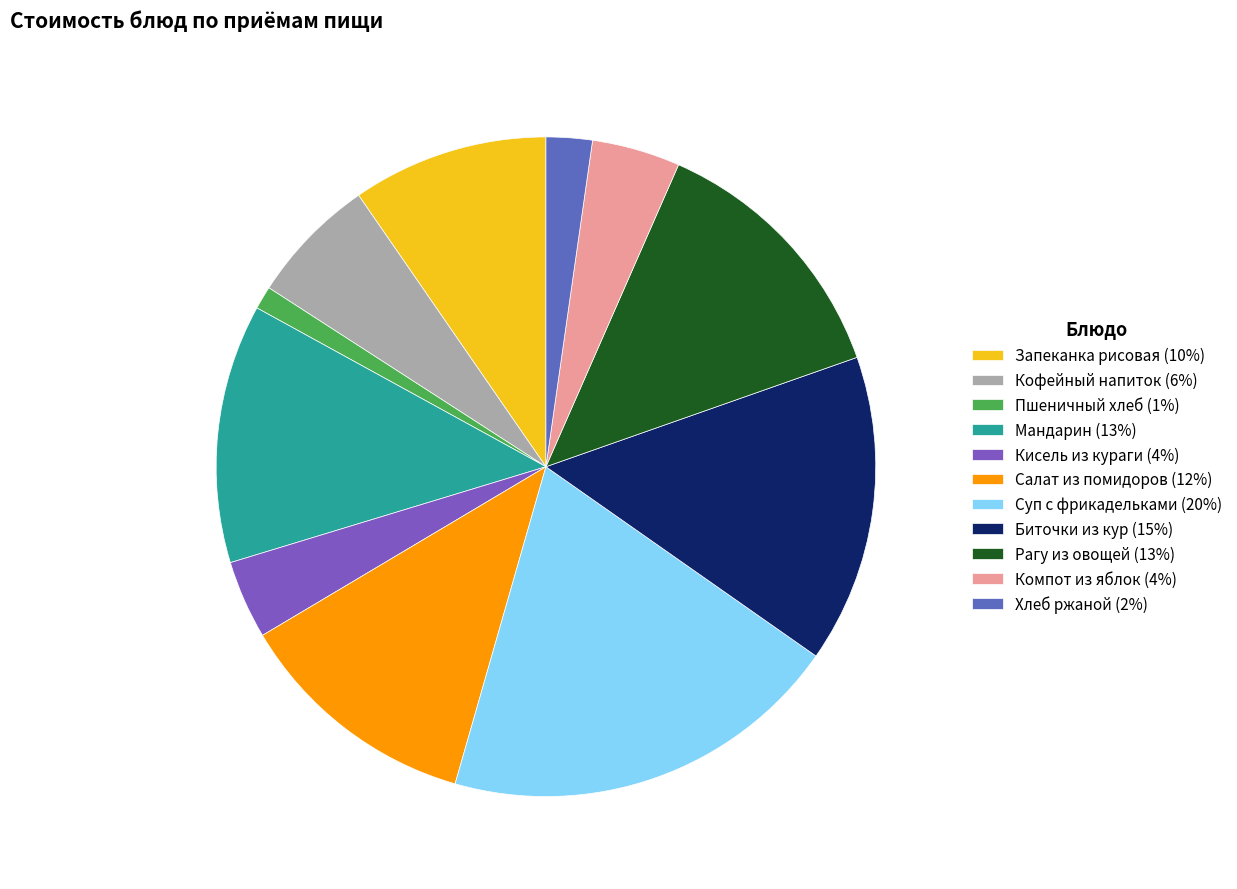

Between Биточки из кур and Пшеничный хлеб, which is larger?

Биточки из кур